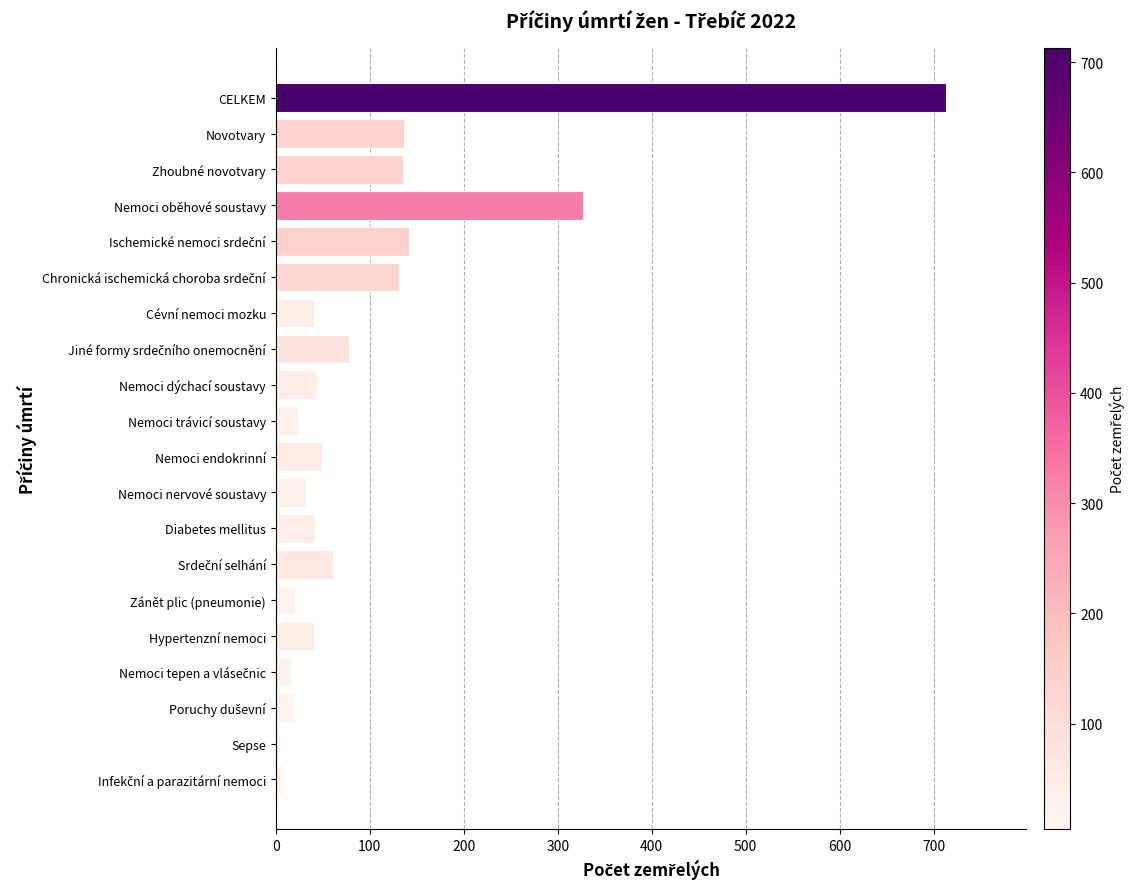

Approximately how many times larger is the value at Nemoci nervové soustavy compared to Zánět plic (pneumonie)?

1.6